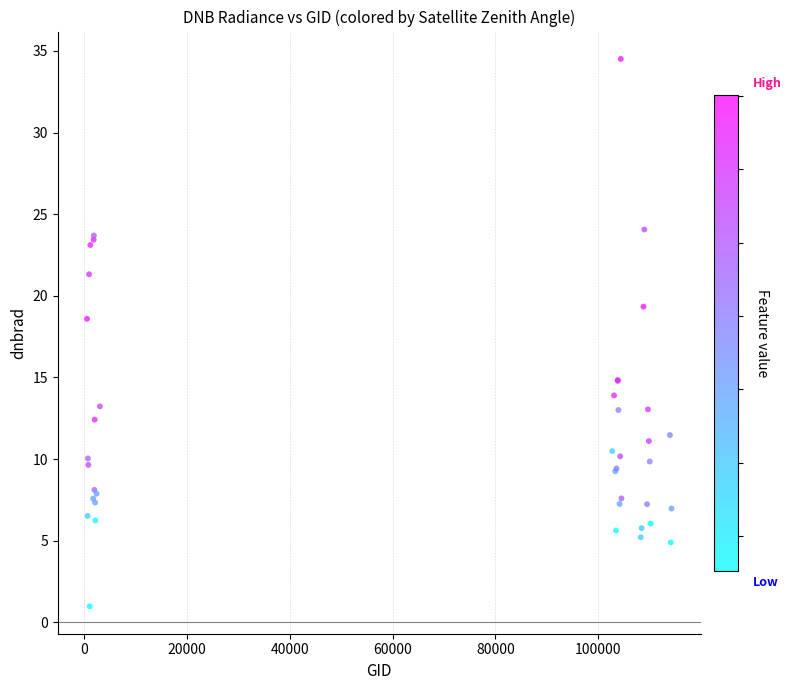

What Y value in the scatter plot is closest to 17?

18.6